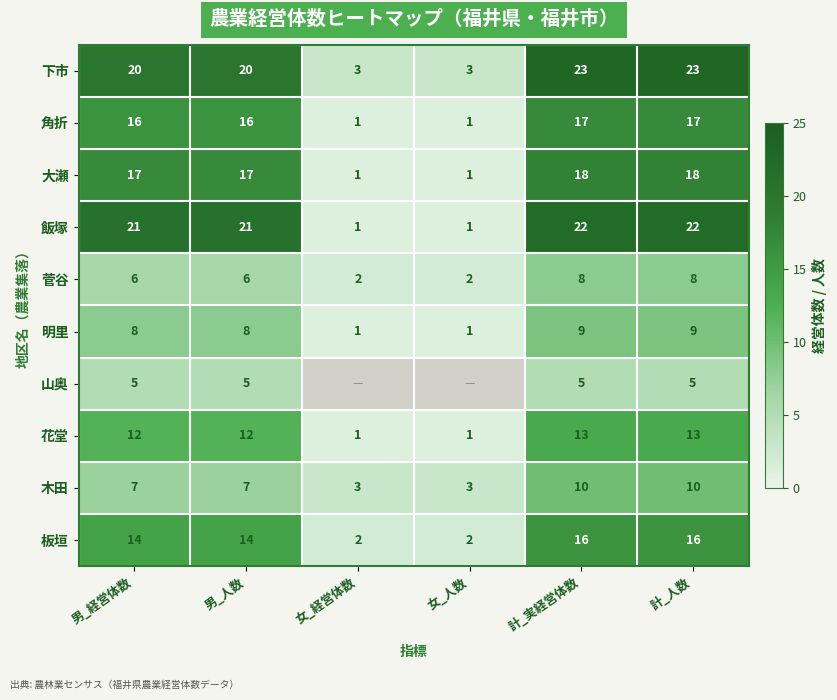

What is the difference between the highest and lowest values at 男_経営体数?

16